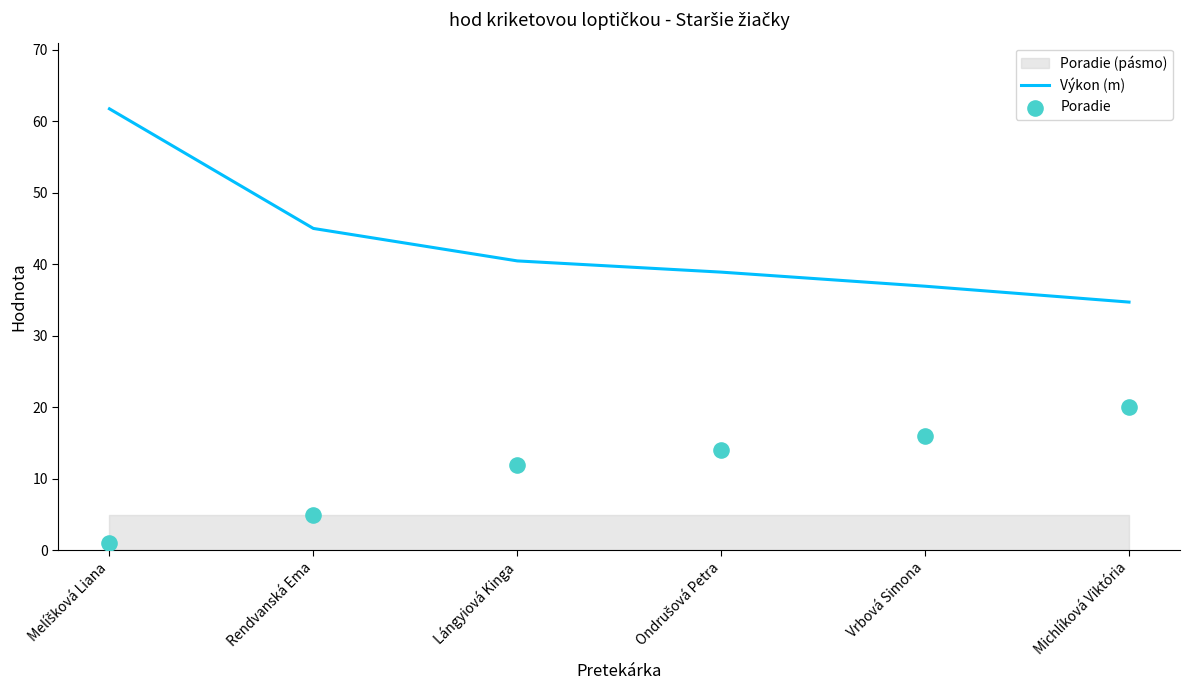

Which series has the largest total across all categories?

Výkon (m)